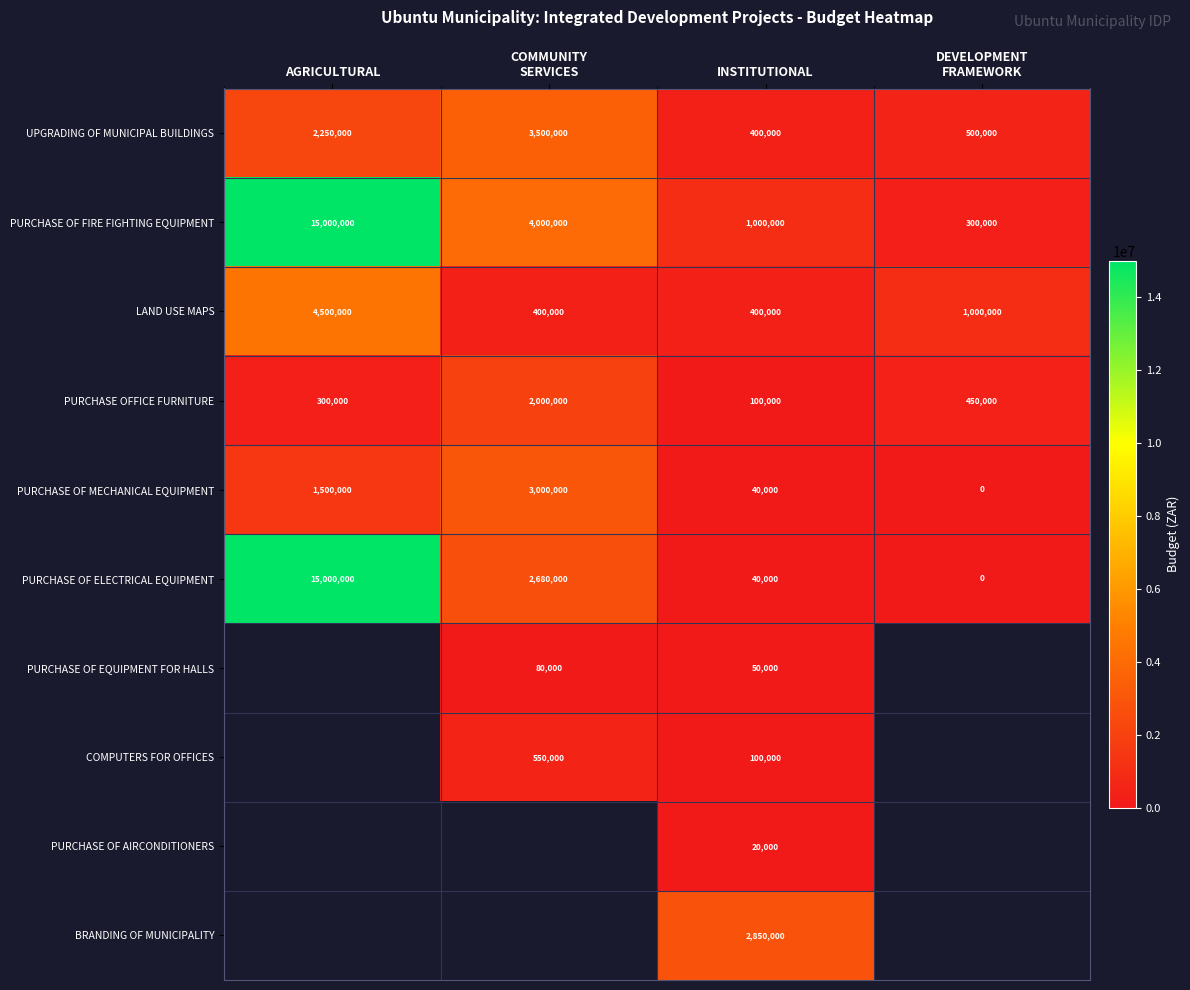

Which has a higher value, COMMUNITY
SERVICES or DEVELOPMENT
FRAMEWORK?

COMMUNITY
SERVICES